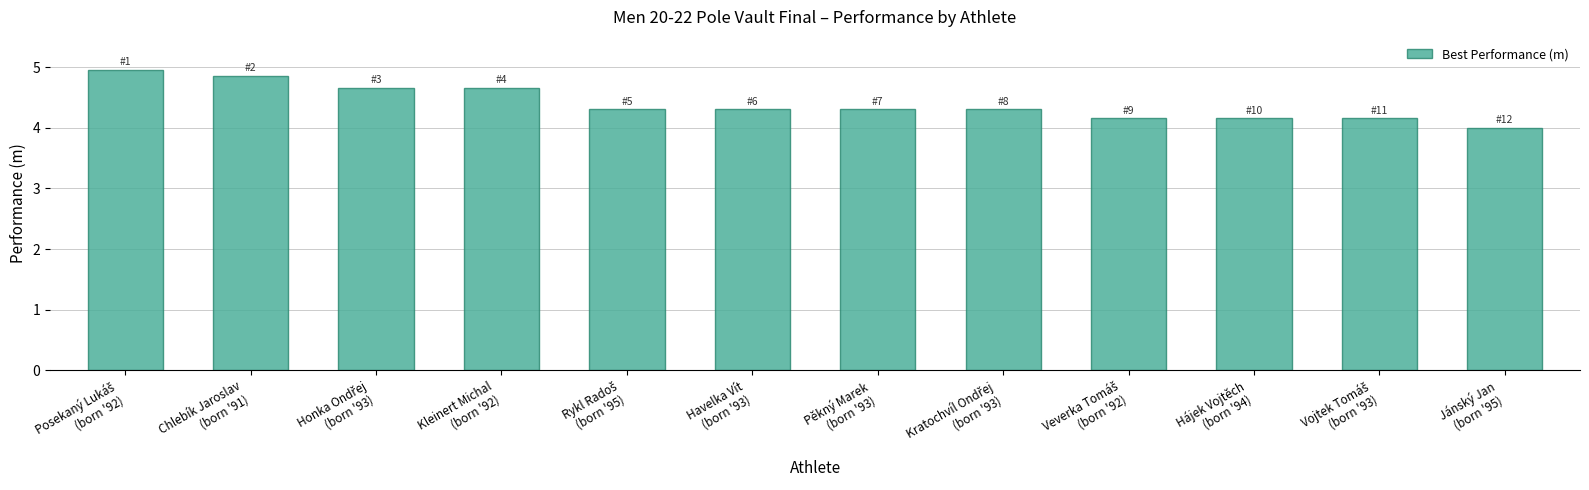

Is it true that the value at Kleinert Michal
(born '92) is 4.7?

True